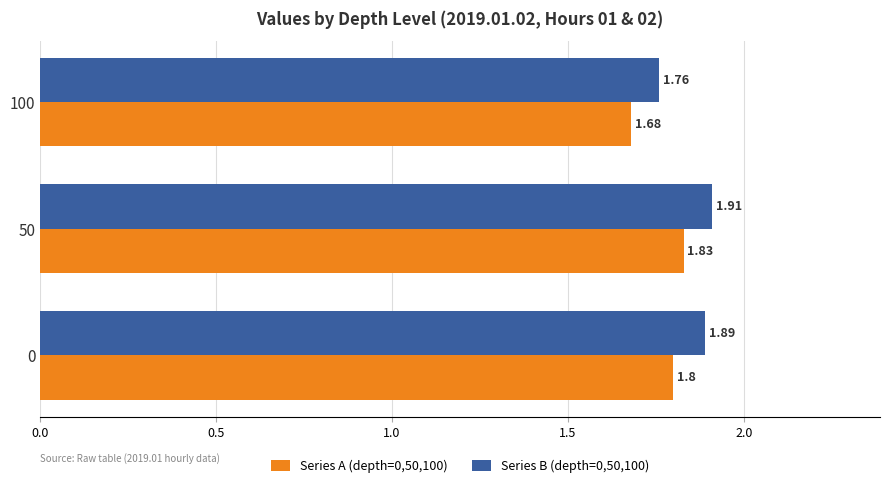

Is the value of Series A (depth=0,50,100) at 50 greater than the value of Series B (depth=0,50,100) at 50?

No